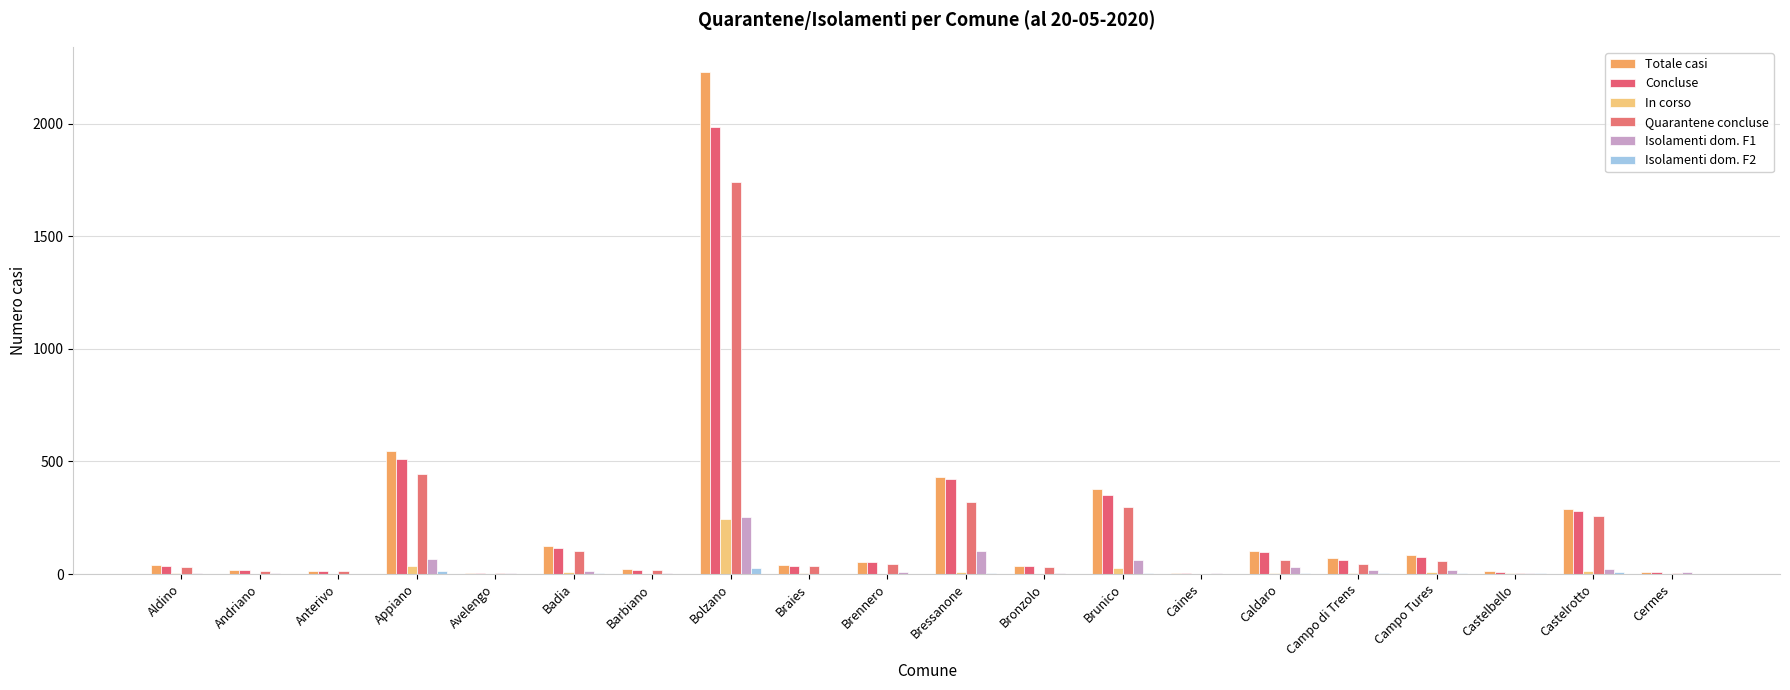

Count the number of categories in the chart.

20